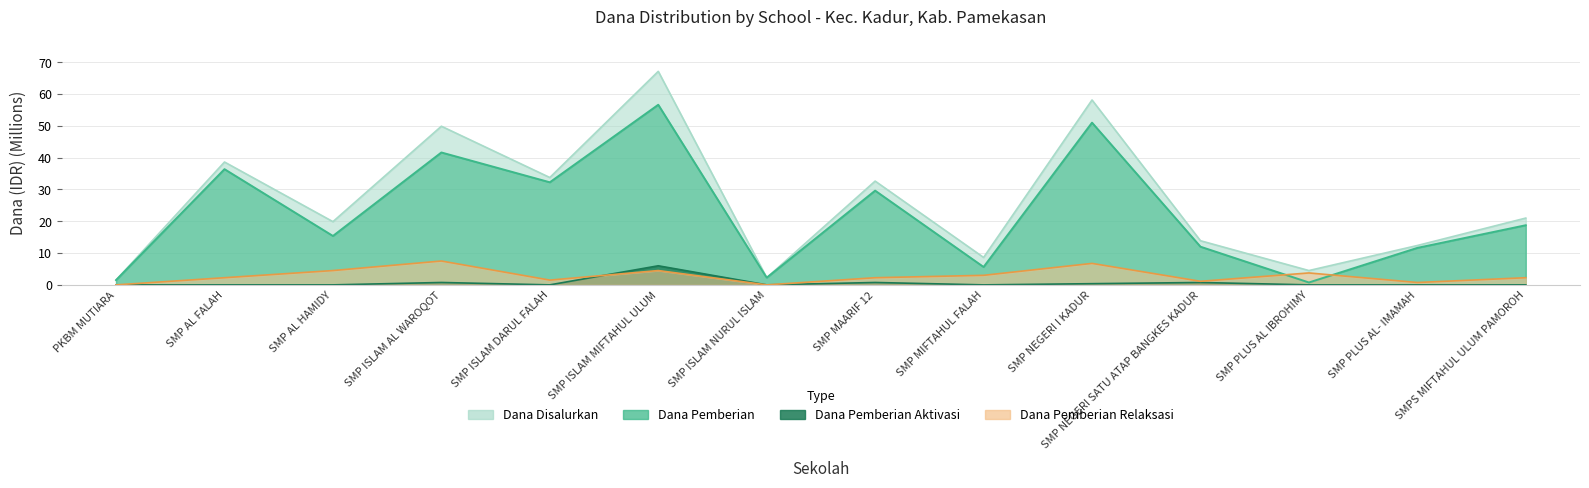

What position from the left is SMP NEGERI SATU ATAP BANGKES KADUR?

11